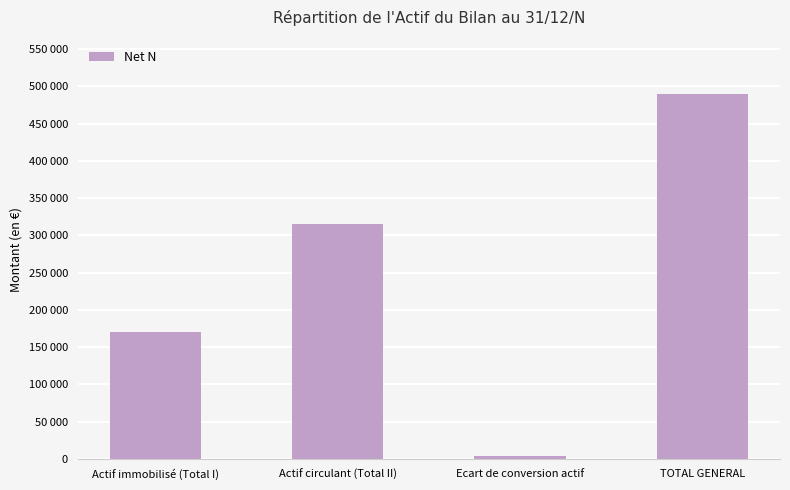

What is the change in value from Actif circulant (Total II) to Ecart de conversion actif?

-311500